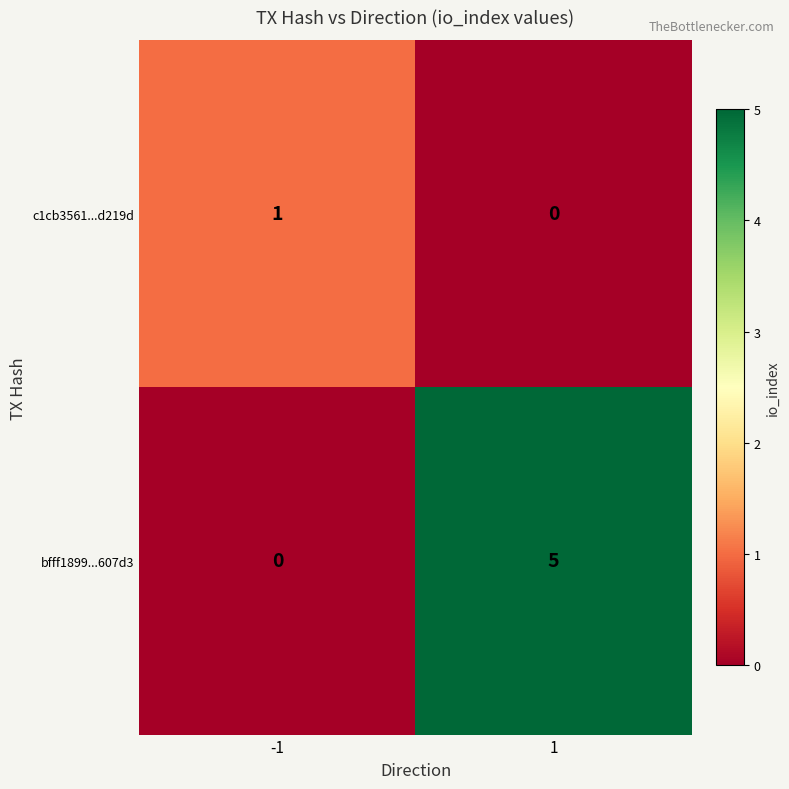

What is the difference between the bfff1899...607d3 values at -1 and 1?

5